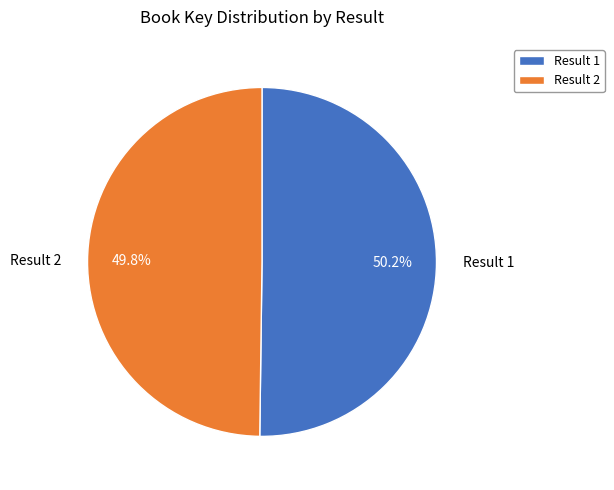

What portion of the pie excludes Result 1?

49.8%